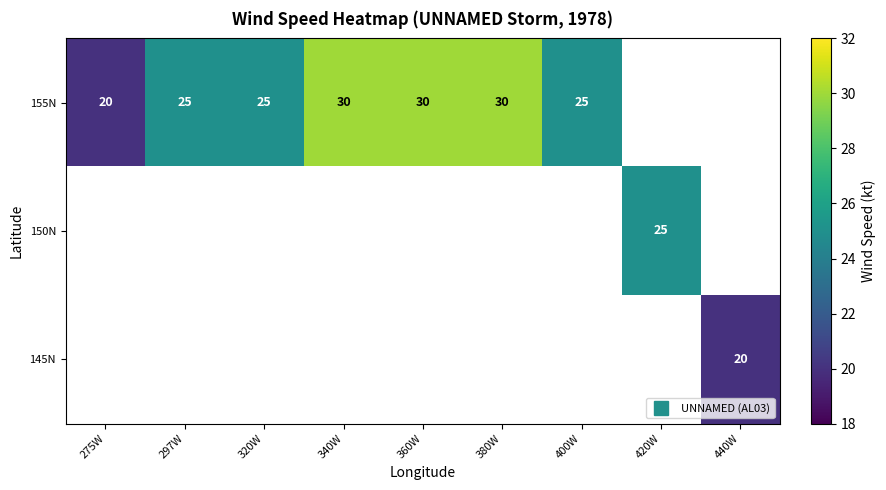

Which label corresponds to the smallest value in the chart?

275W